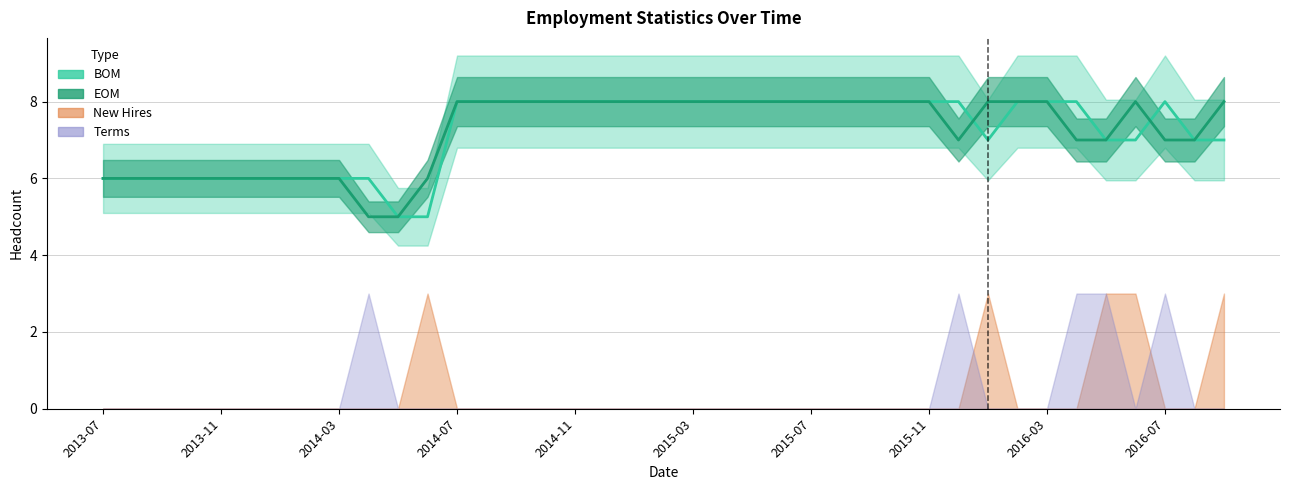

What is the sum of all BOM values?

281